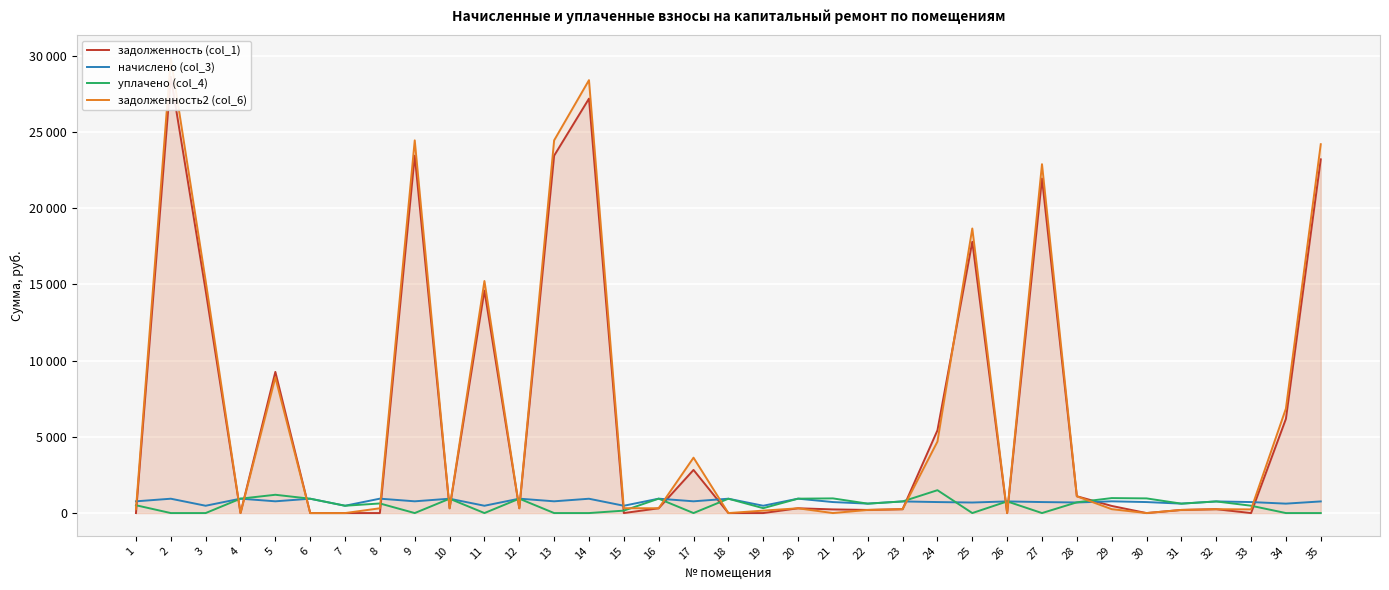

What is the difference between the задолженность2 (col_6) values at 31 and 20?

108.7